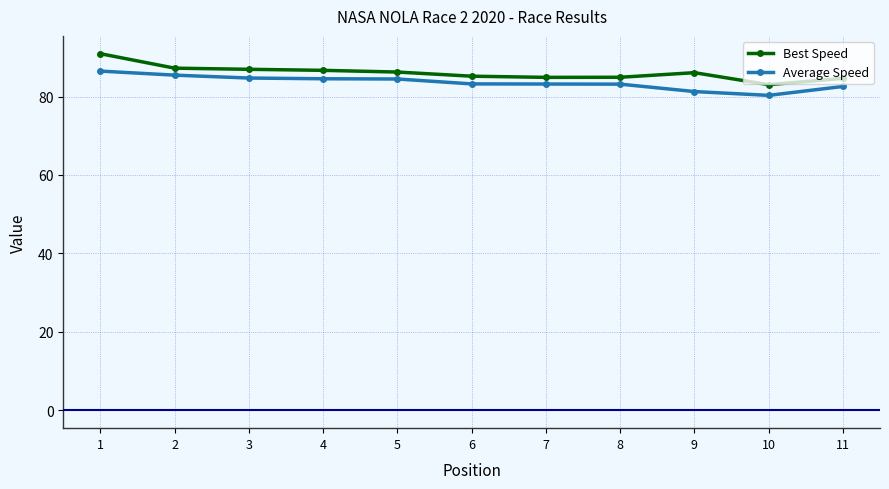

Which series has the largest total across all categories?

Best Speed